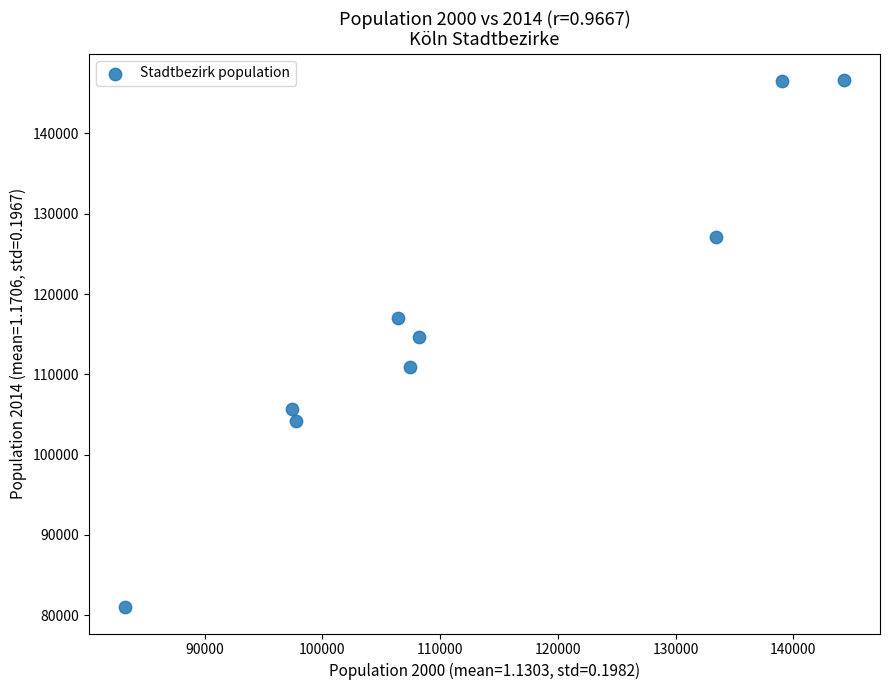

What is the average X value?

113026